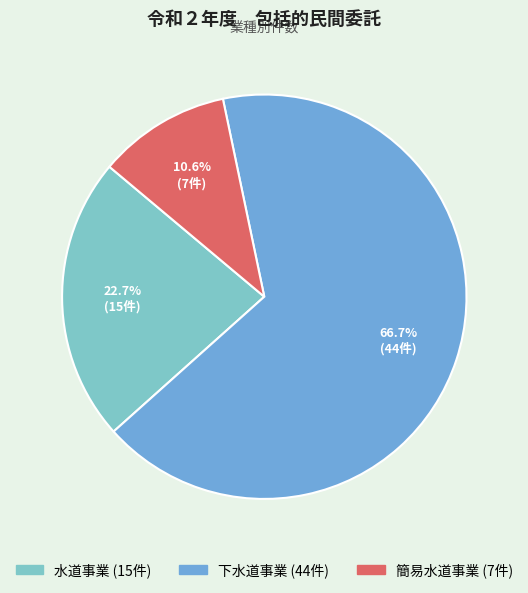

What percentage is the 簡易水道事業 slice, to the nearest percent?

11%